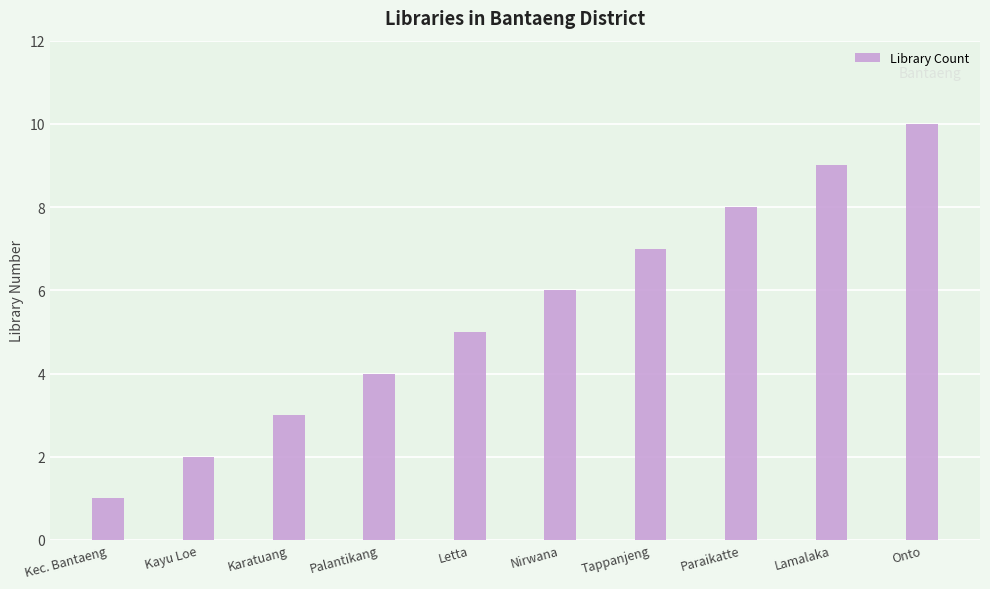

What is the value of the 1st bar from the left?

1